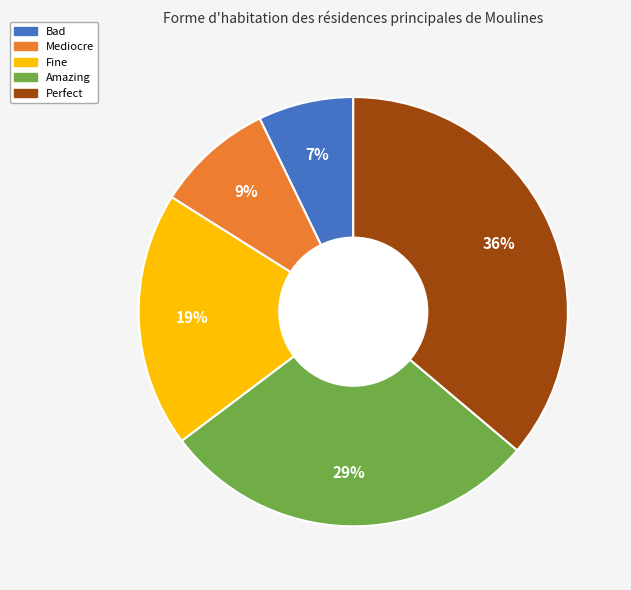

Is it true that Perfect is 22% of the pie?

False